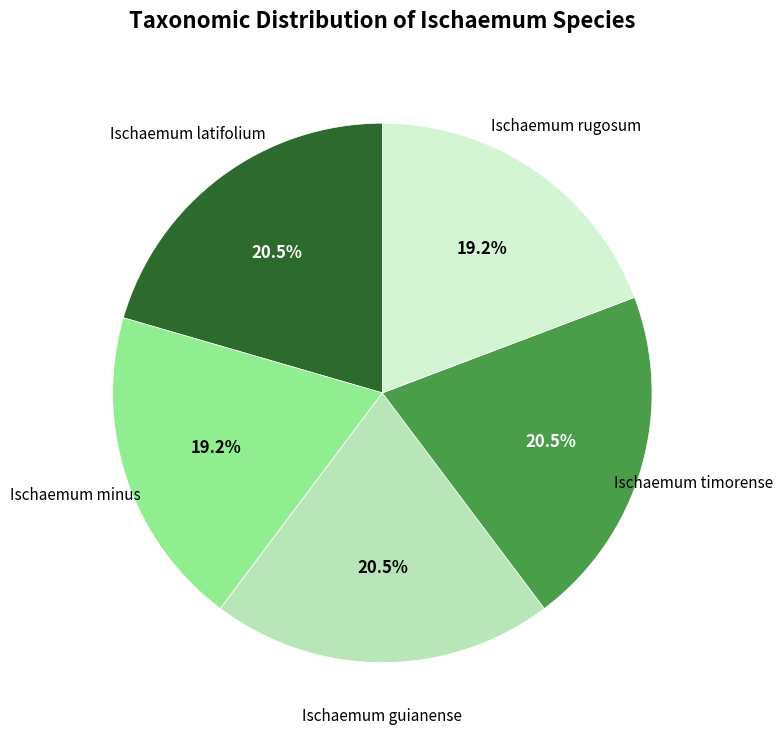

How many slices are in this pie chart?

5